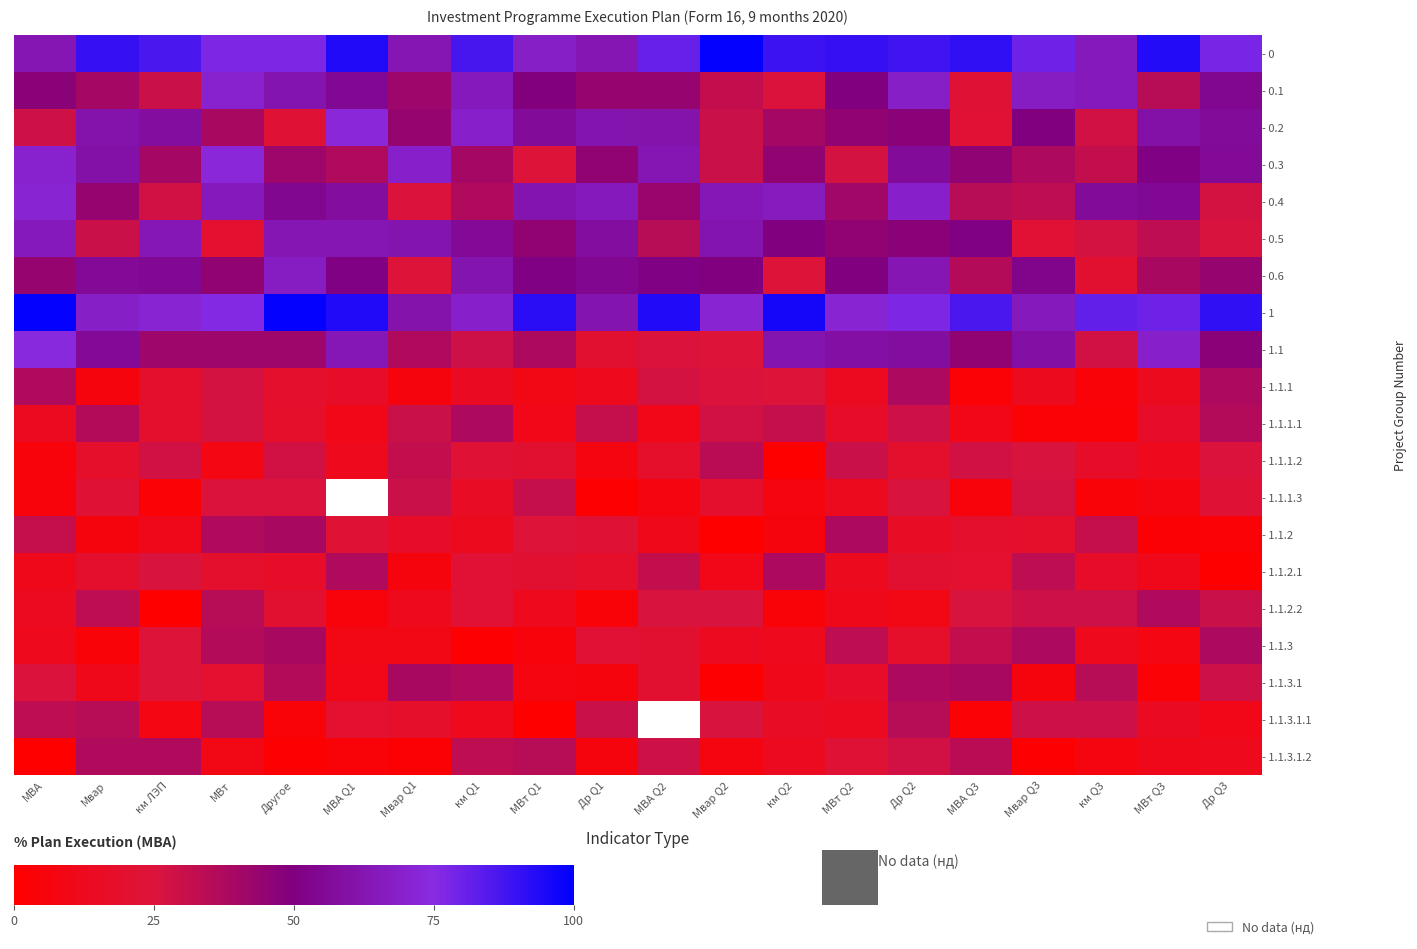

At which category is the sum across all series the highest?

Др Q2